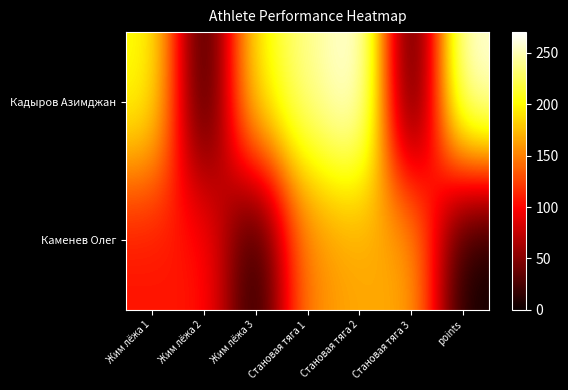

At which category does the chart reach its minimum across all series?

Жим лёжа 2